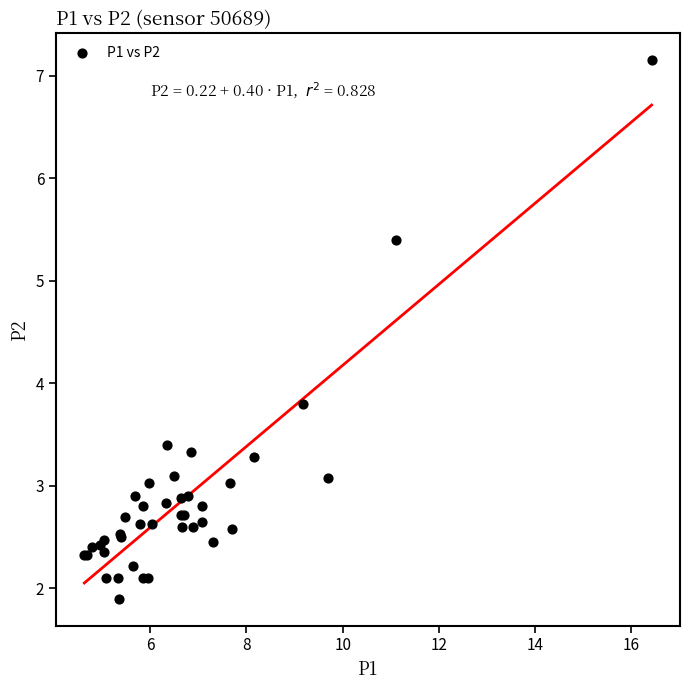

What Y value in the scatter plot is closest to 4?

3.8